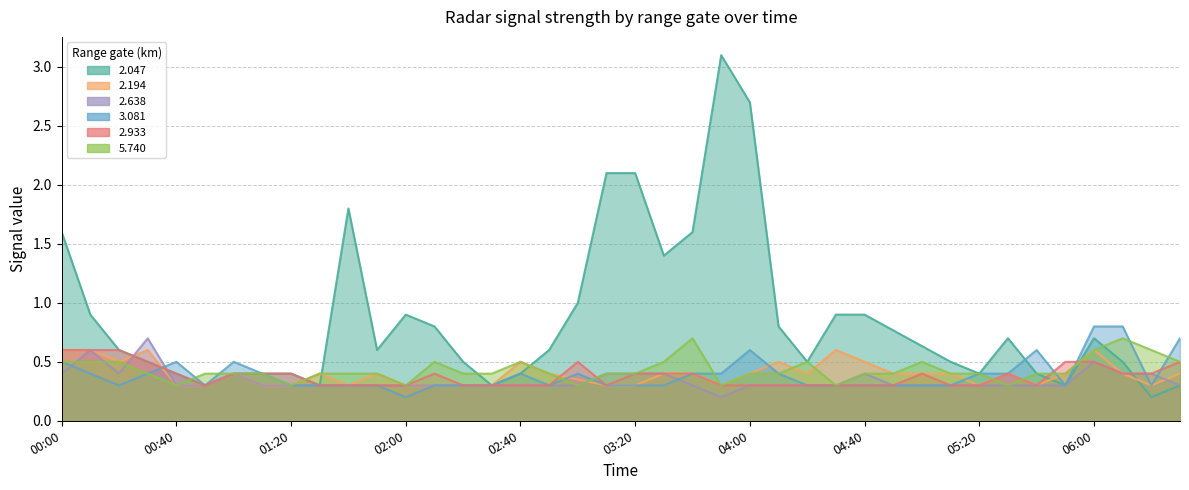

What position from the right is 2003/01/07 01:40?

30